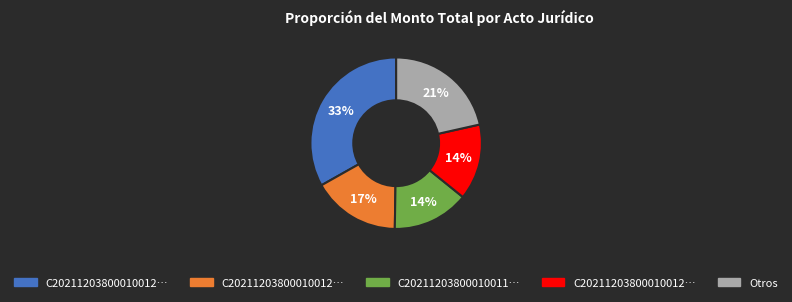

Does any single category account for the majority?

No